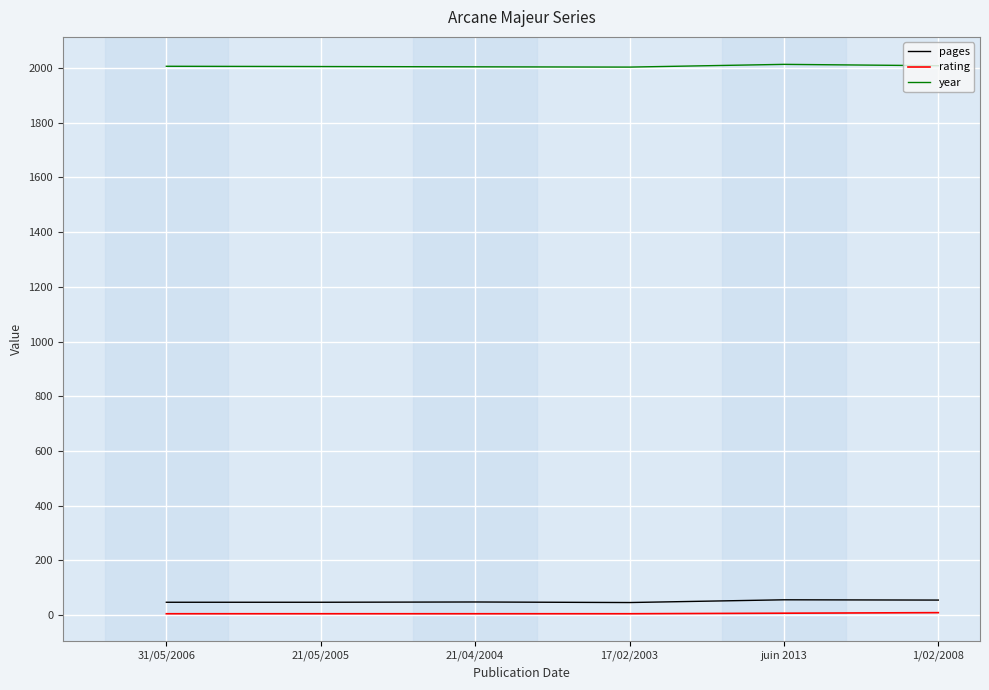

What is the spread (max minus min) of values at 17/02/2003?

1998